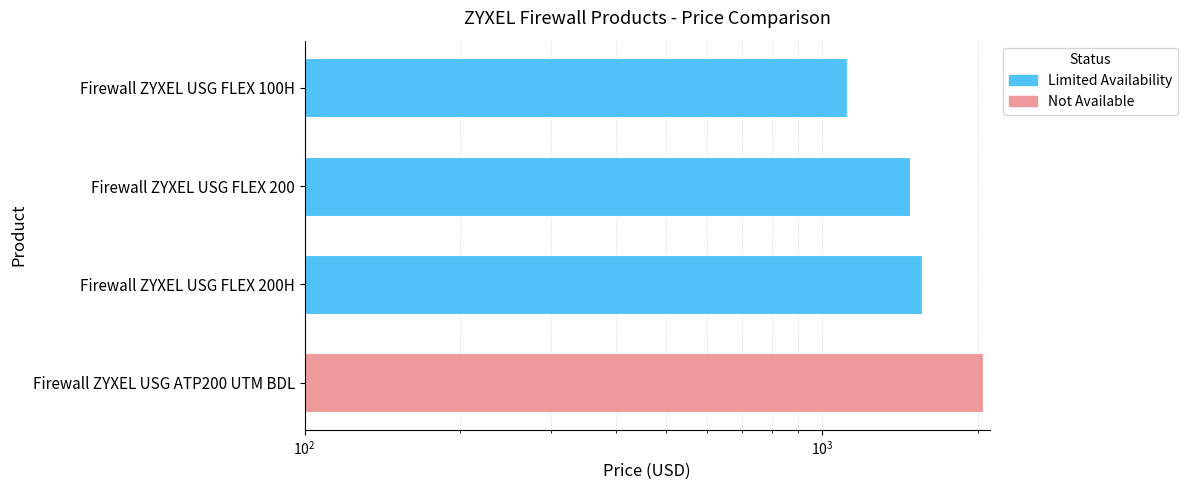

What is the difference between the second highest and minimum values?

440.2